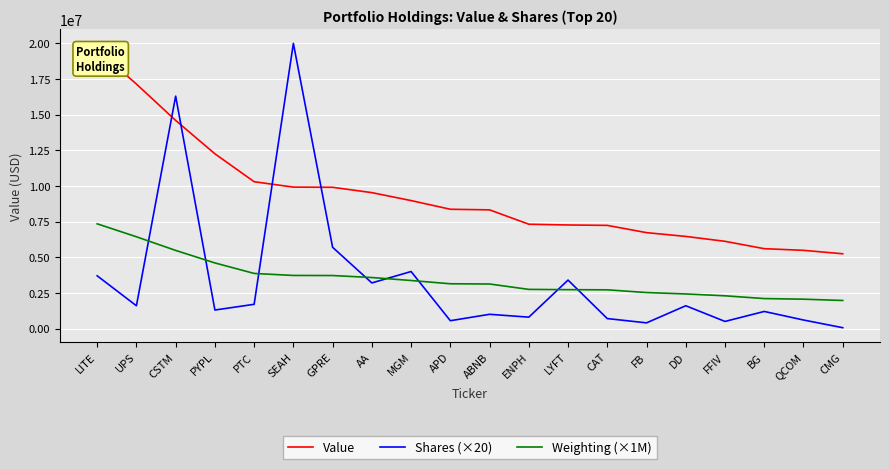

Which series has the largest range (max minus min)?

Shares (×20)